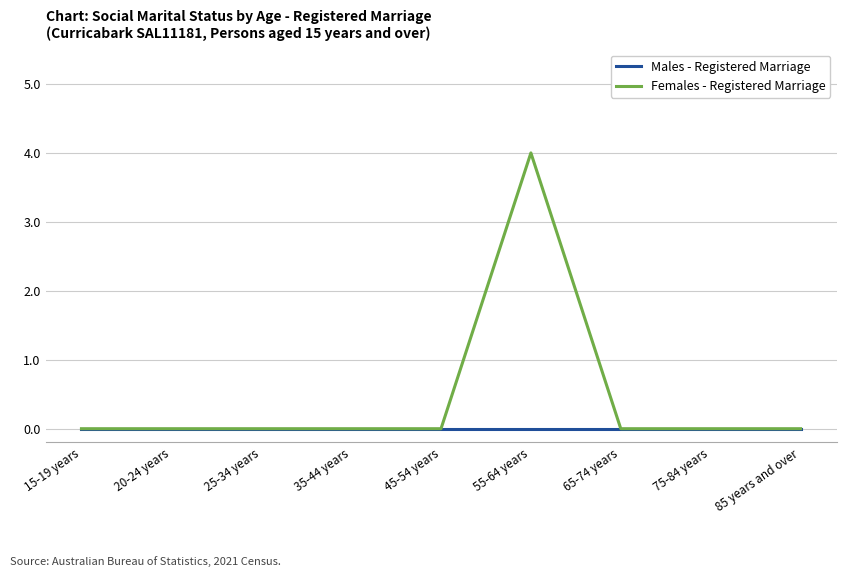

Which series changed the most between 15-19 years and 55-64 years?

Females - Registered Marriage